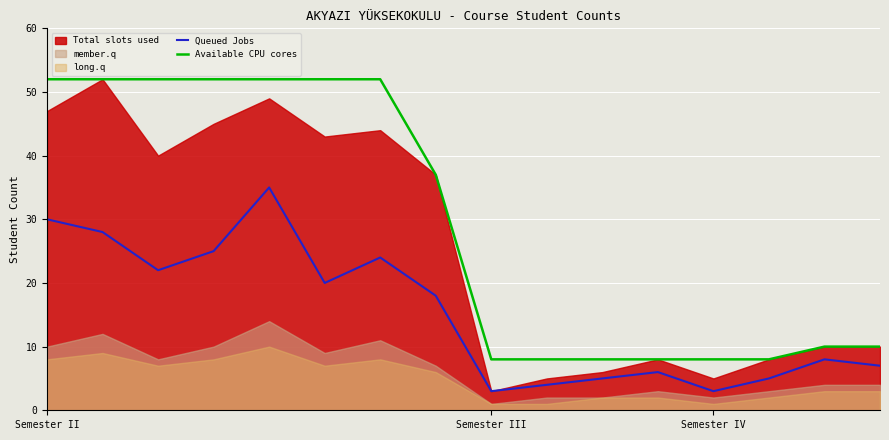

How many interior local peaks does the Queued Jobs series have?

4